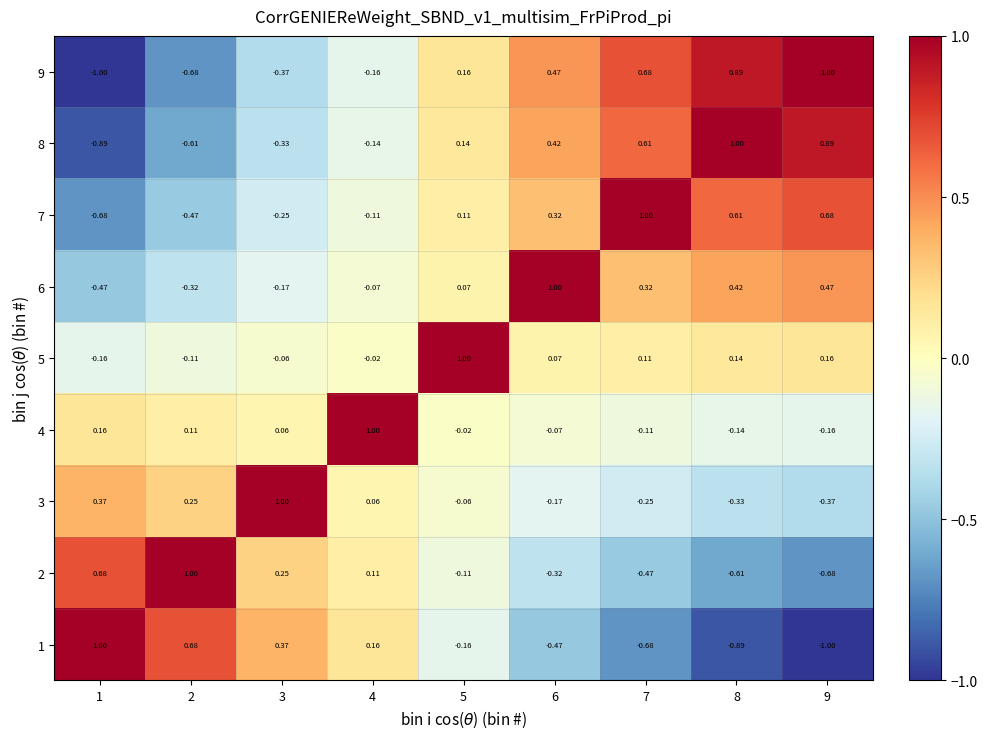

Is the value of 8 at 4 greater than the value of 6 at 8?

No